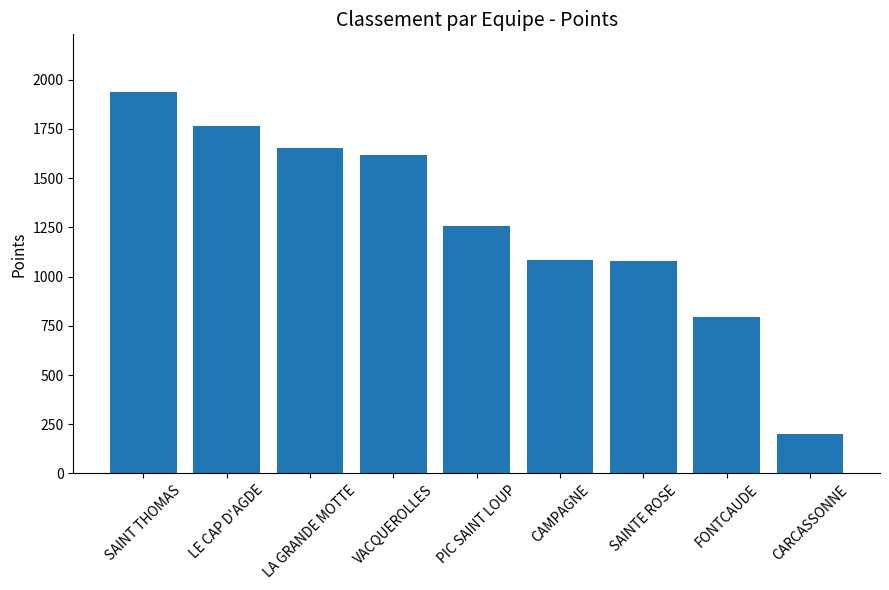

What is the value of the 1st bar from the left?

1939